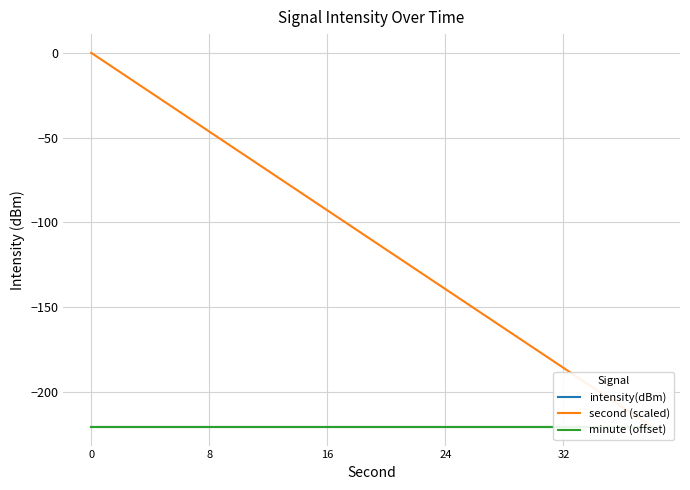

Which series changed the most between 7 and 15?

second (scaled)